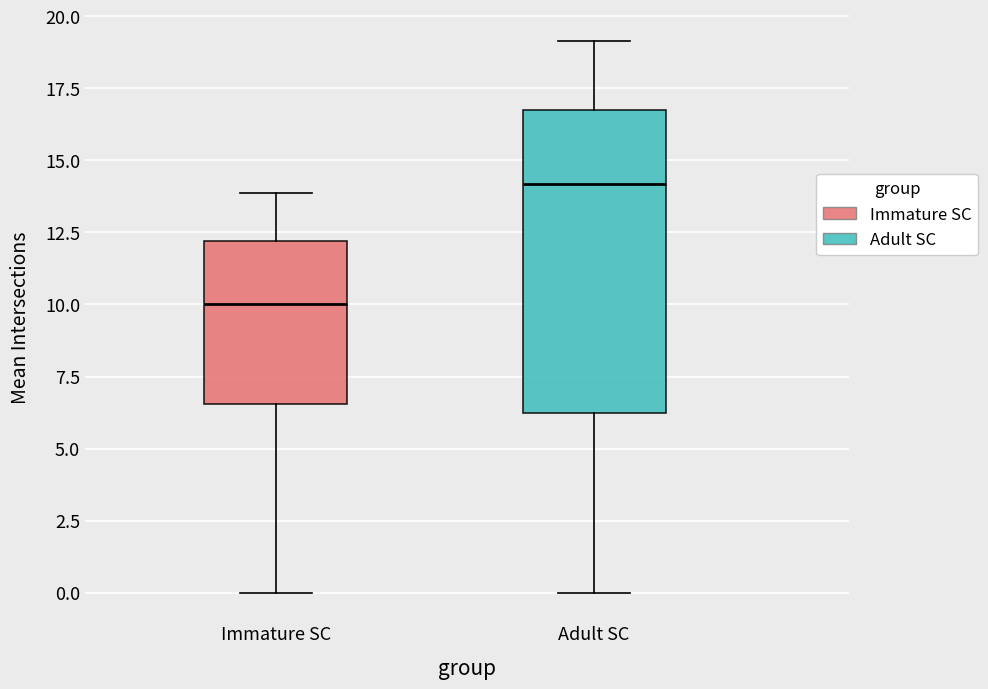

Which box has the lowest median line?

Immature SC